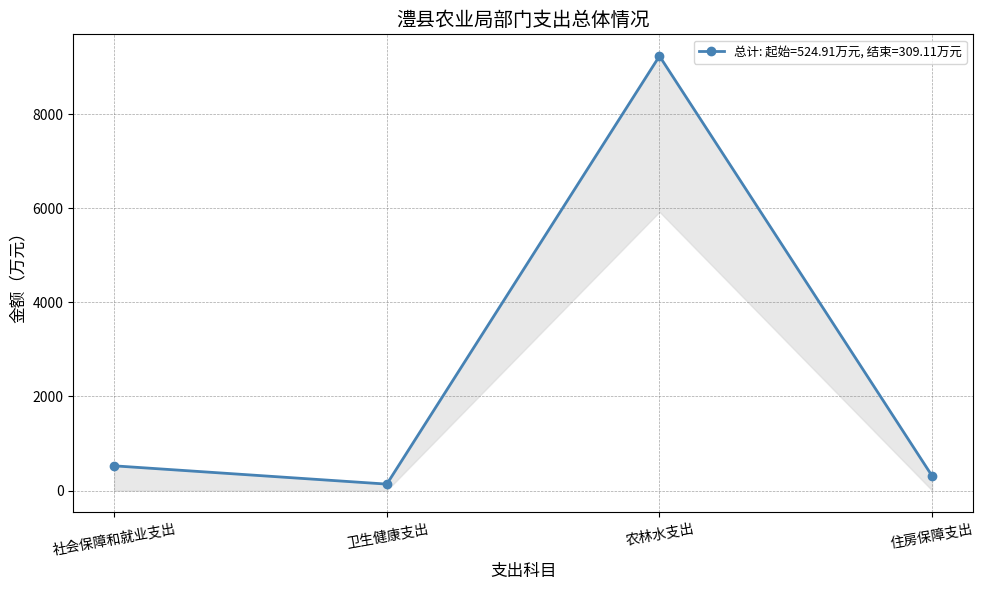

List the labels in order of 一般公共预算拨款 value, smallest first.

卫生健康支出, 住房保障支出, 社会保障和就业支出, 农林水支出